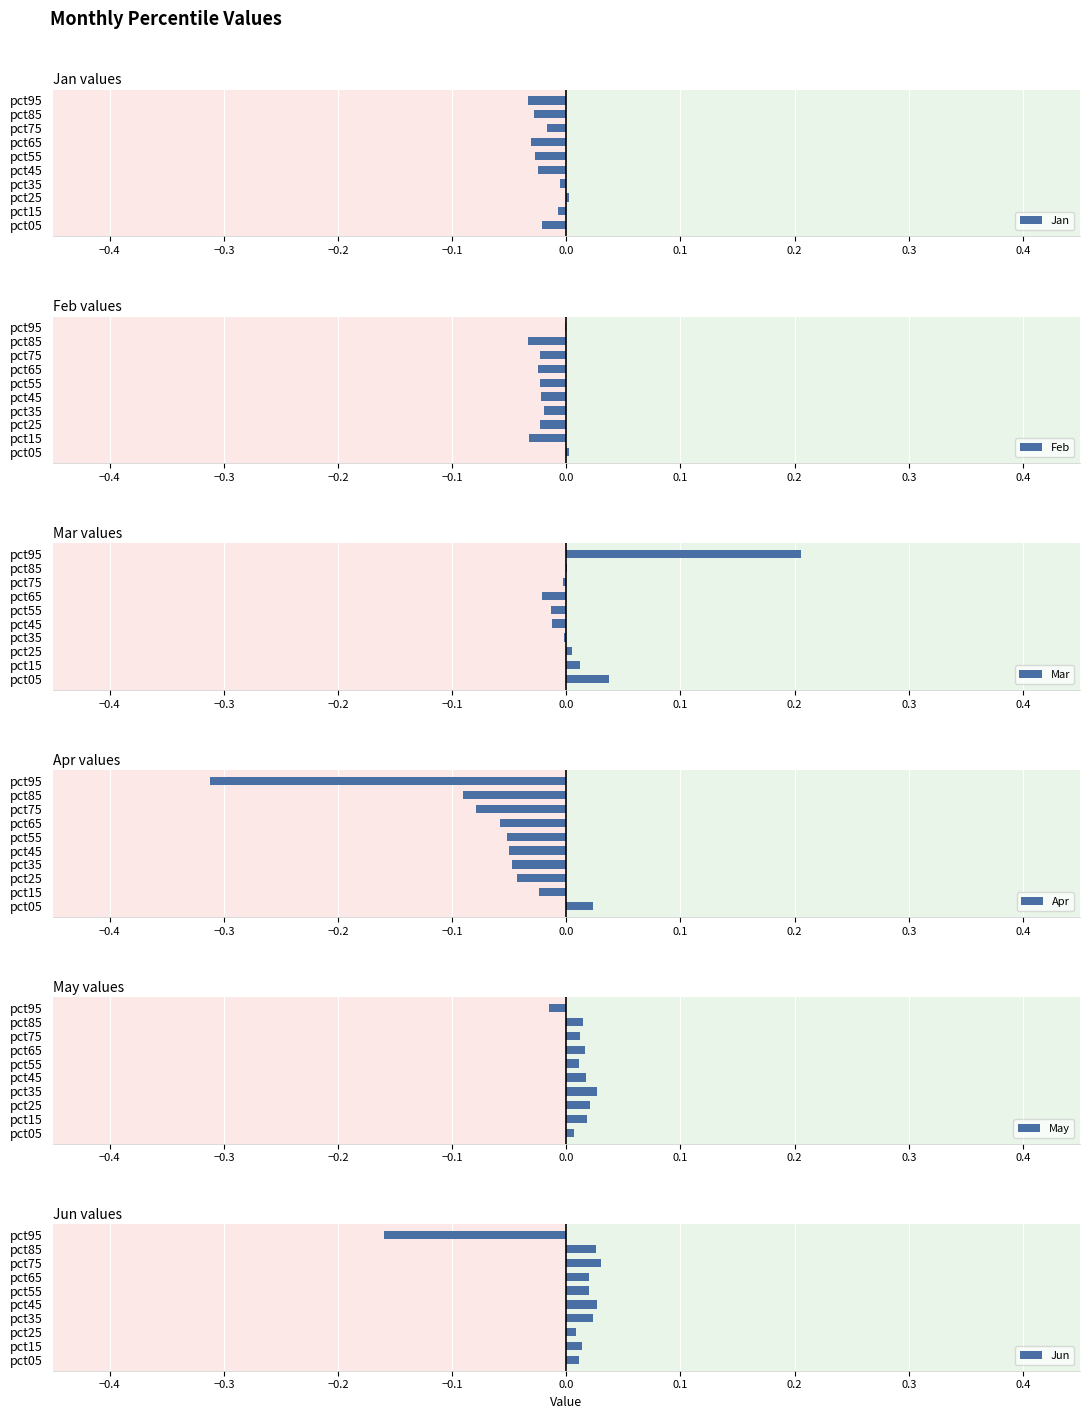

The Feb series shows -0.1 at pct85. True or false?

False